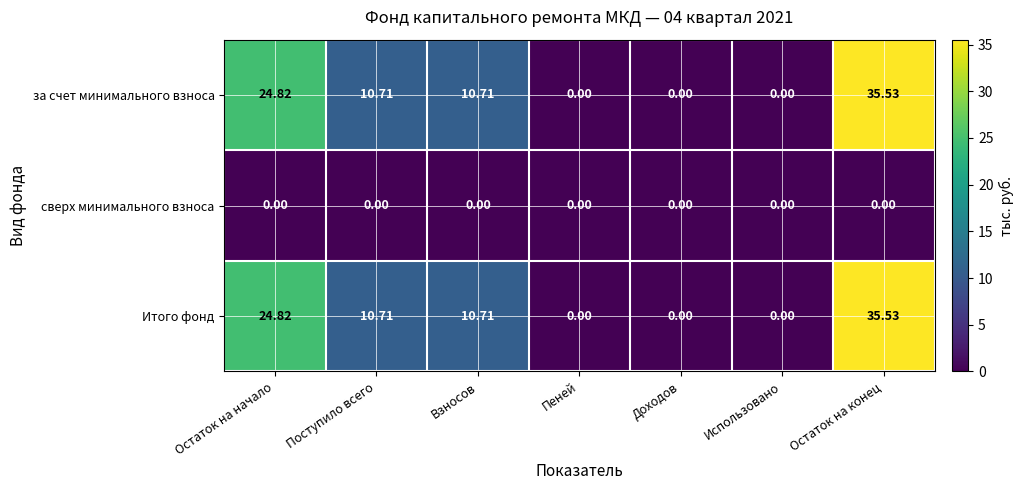

At which category is the sum across all series the highest?

Остаток на конец